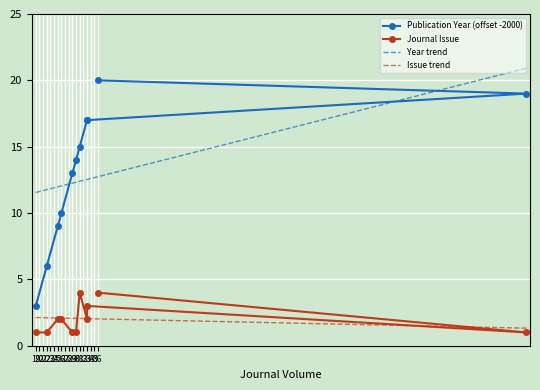

True or false: Journal Issue has more than 1 points higher than both neighbors.

True